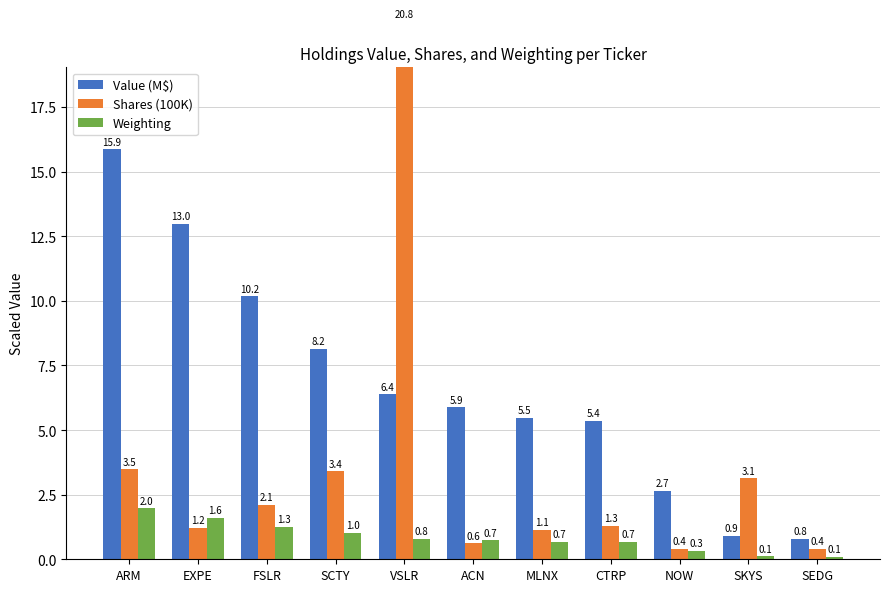

What are all the series names shown in the legend?

Value (M$), Shares (100K), Weighting